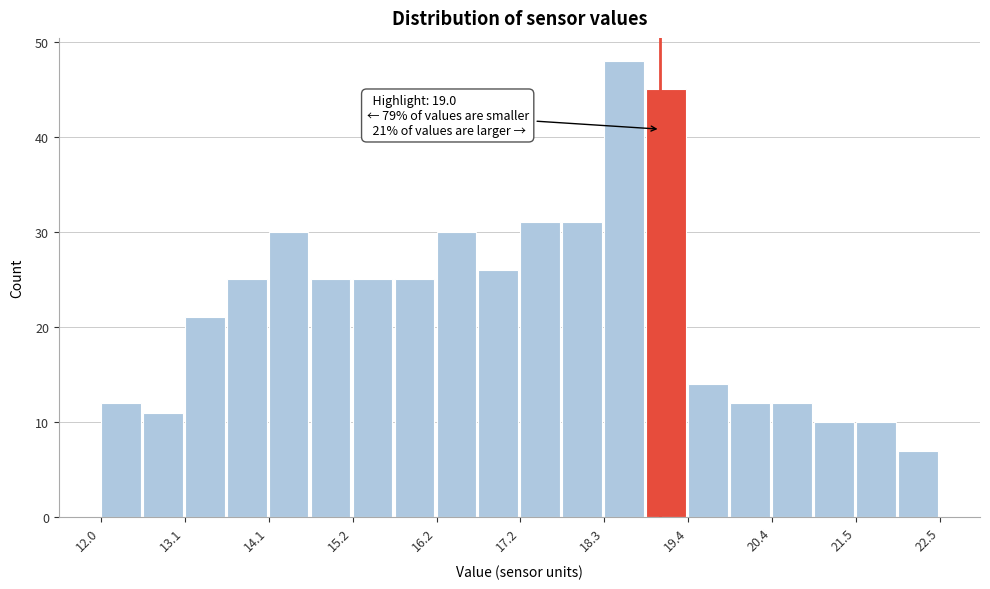

Around what value on the x-axis is the tallest bar? Give the approximate position of its centre, as read against the axis.

18.6